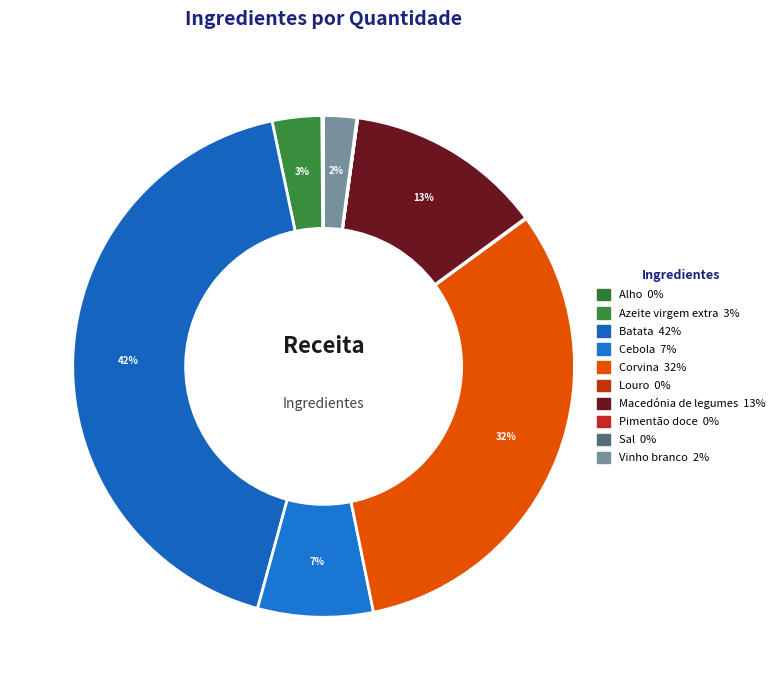

What is the largest slice in the pie chart?

Batata